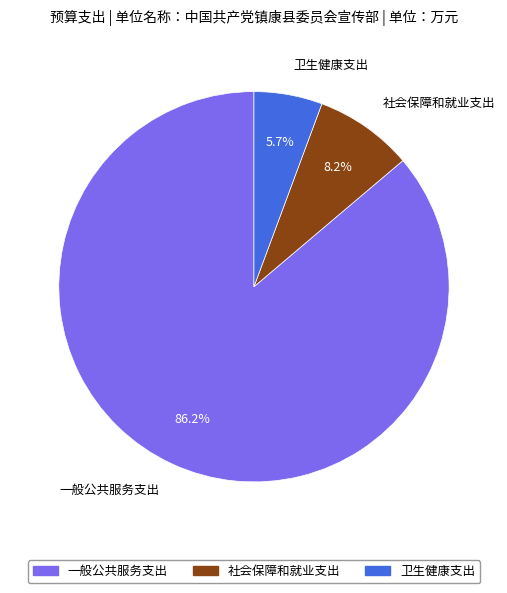

Is there any slice that represents more than half of the pie?

Yes